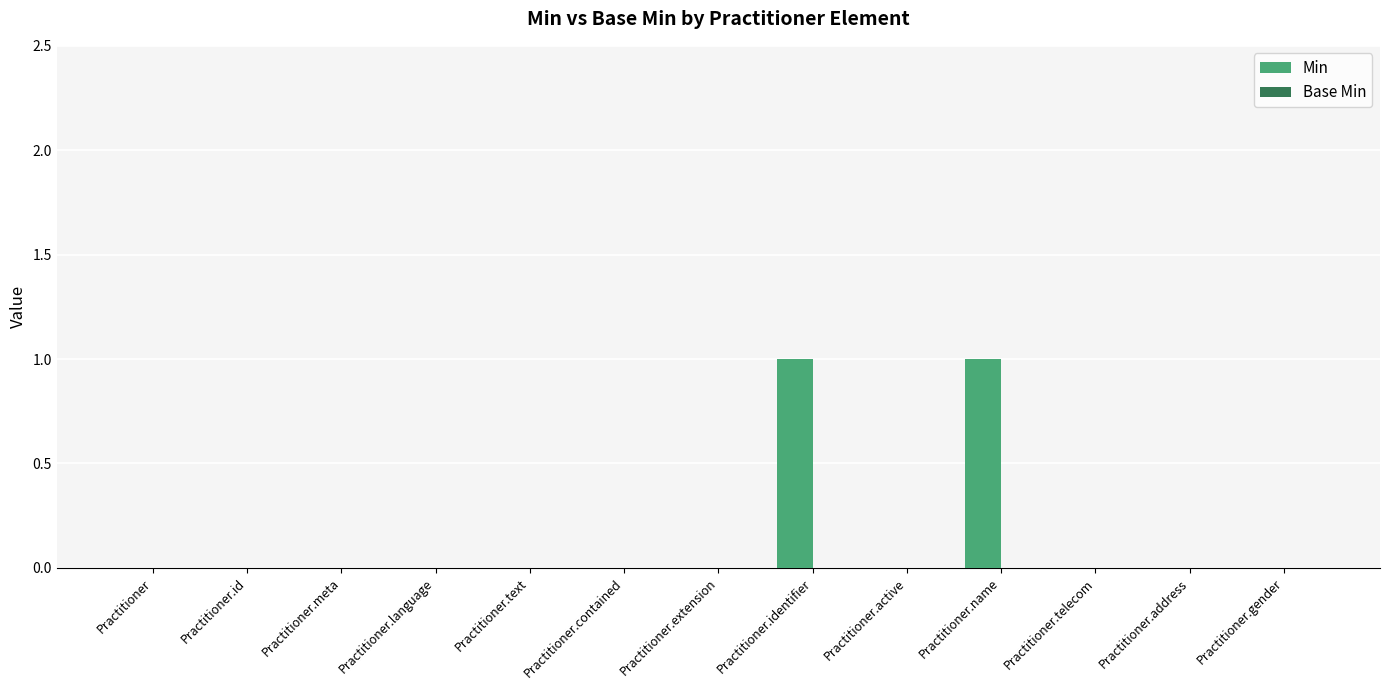

Between Practitioner.identifier and Practitioner.extension, which is larger?

Practitioner.identifier